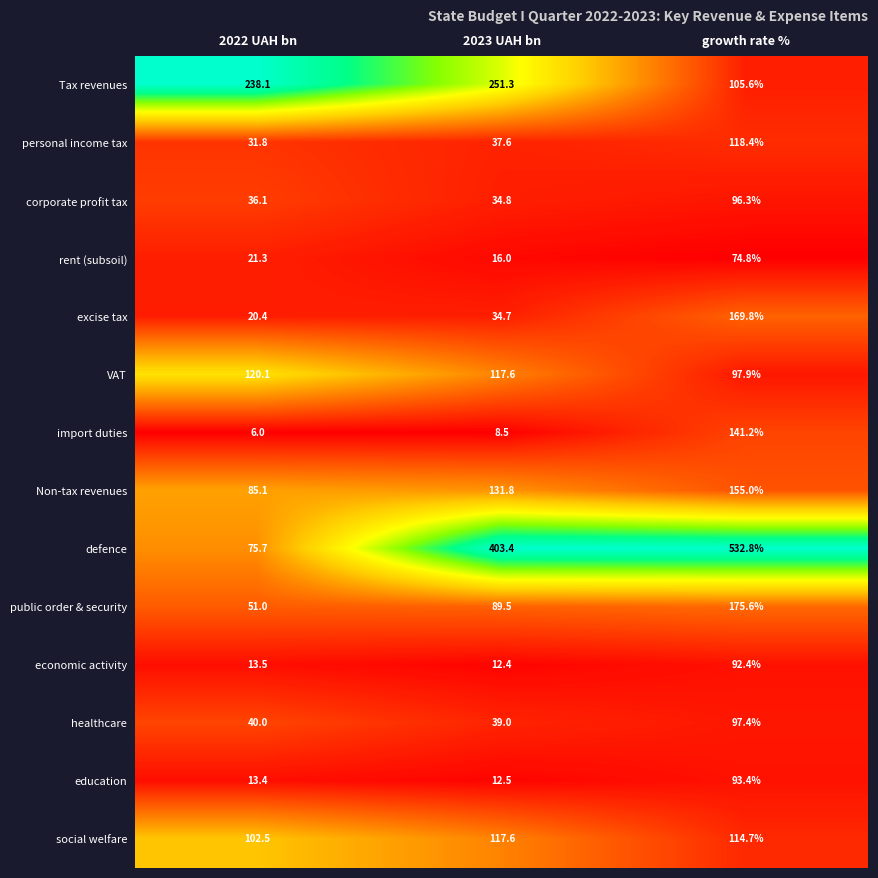

What is the smallest value displayed?

6.0